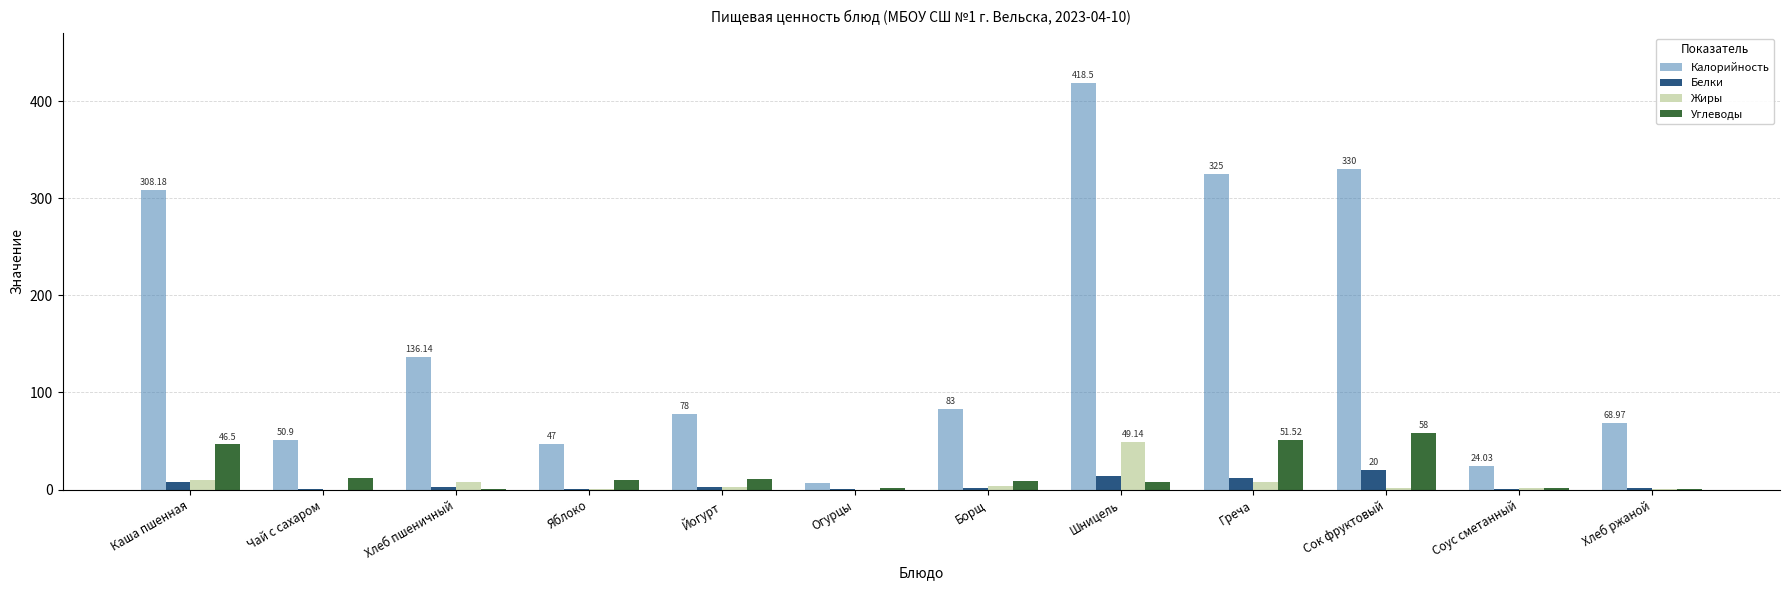

At which label does Калорийность reach its peak?

Шницель